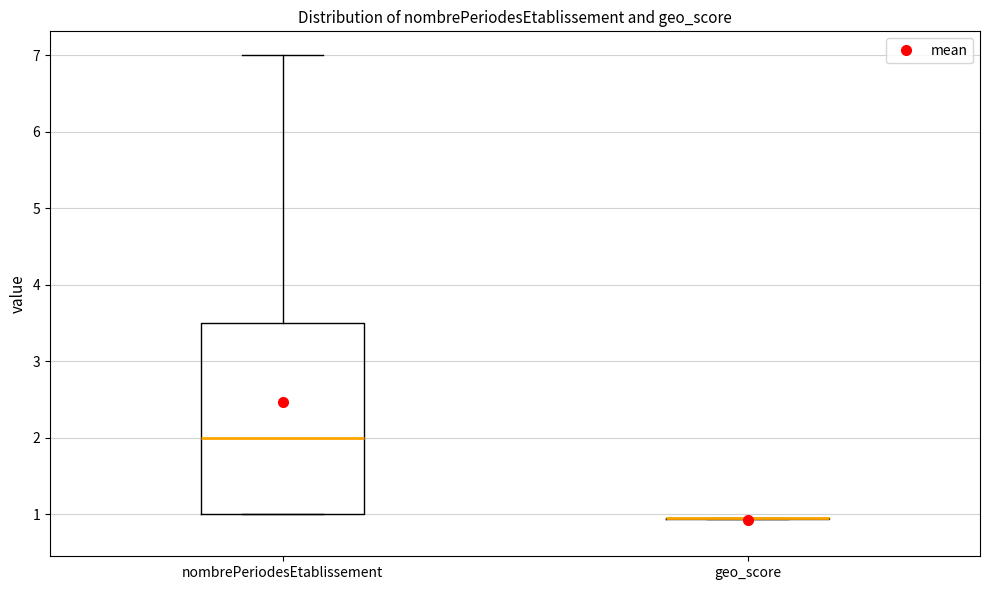

Reading left to right, read every box against the y-axis: the position of its median line, the range the box covers, and the ends of its whiskers. The values are not printed on the chart, so give them approximately, as read against the axis.

nombrePeriodesEtablissement: median 2.0, box 1.0 to 3.5, whiskers 1.0 to 7.0
geo_score: box collapsed to a line at 1.0, whiskers 0.9 to 1.0